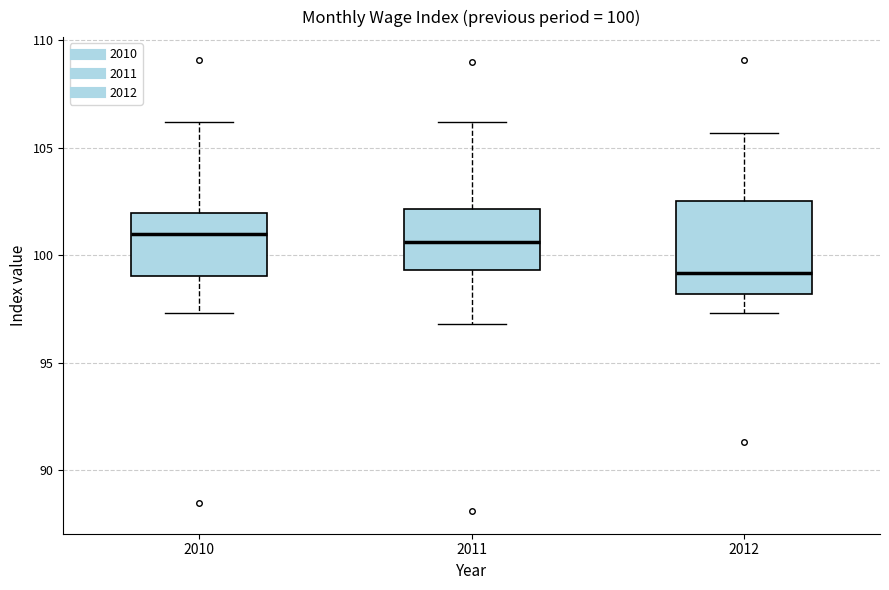

Comparing the boxes themselves (not the whiskers), which one is the tallest?

2012